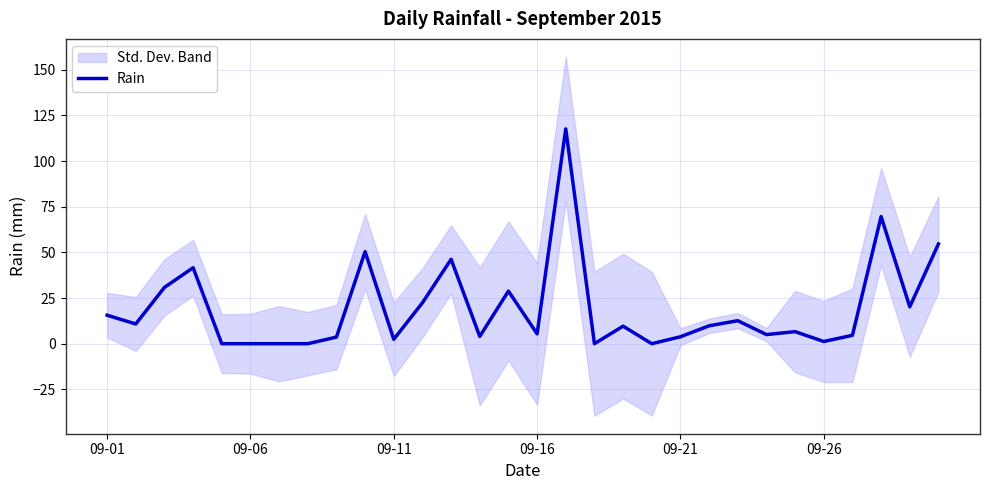

Reading left to right, extract all data points from this chart.

15.6	10.8	30.8	41.6	0.0	0.0	0.0	0.0	3.6	50.4	2.4	22.4	46.2	4.0	28.8	5.4	117.6	0.0	9.6	0.0	3.8	9.8	12.6	5.0	6.6	1.2	4.6	69.6	20.2	54.6